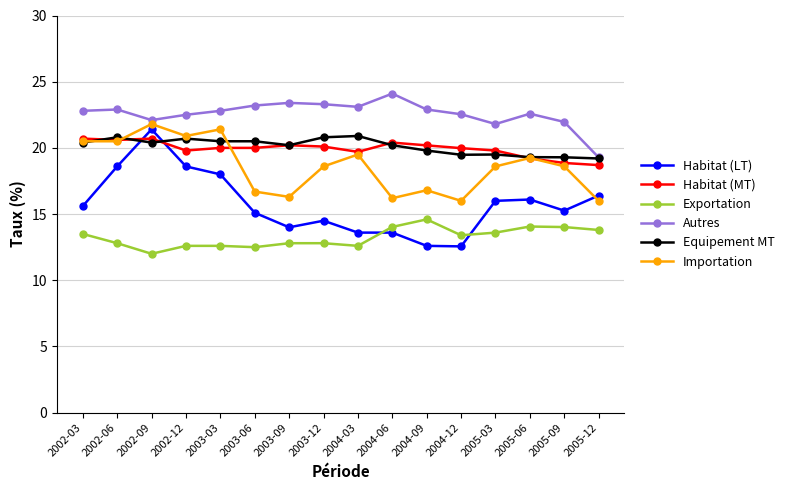

What is the sum of all Autres values?

361.3